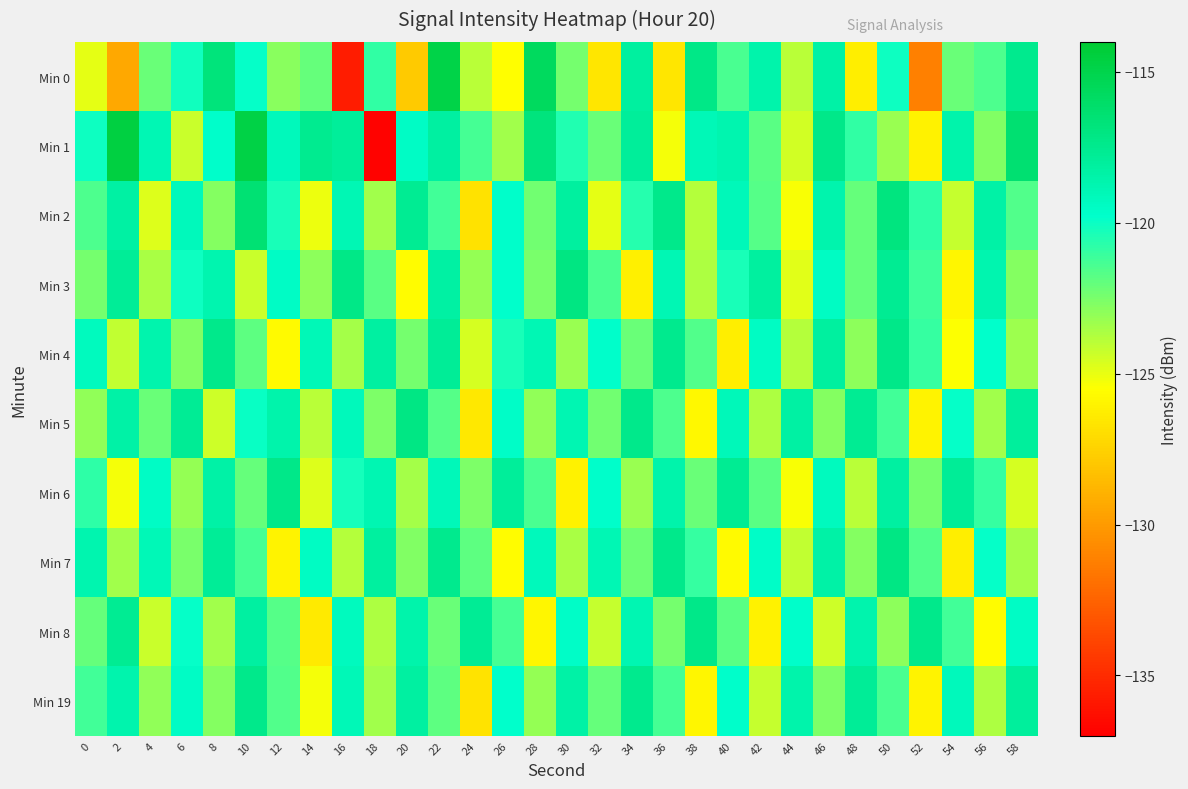

Which series has the widest spread of values?

Min 1